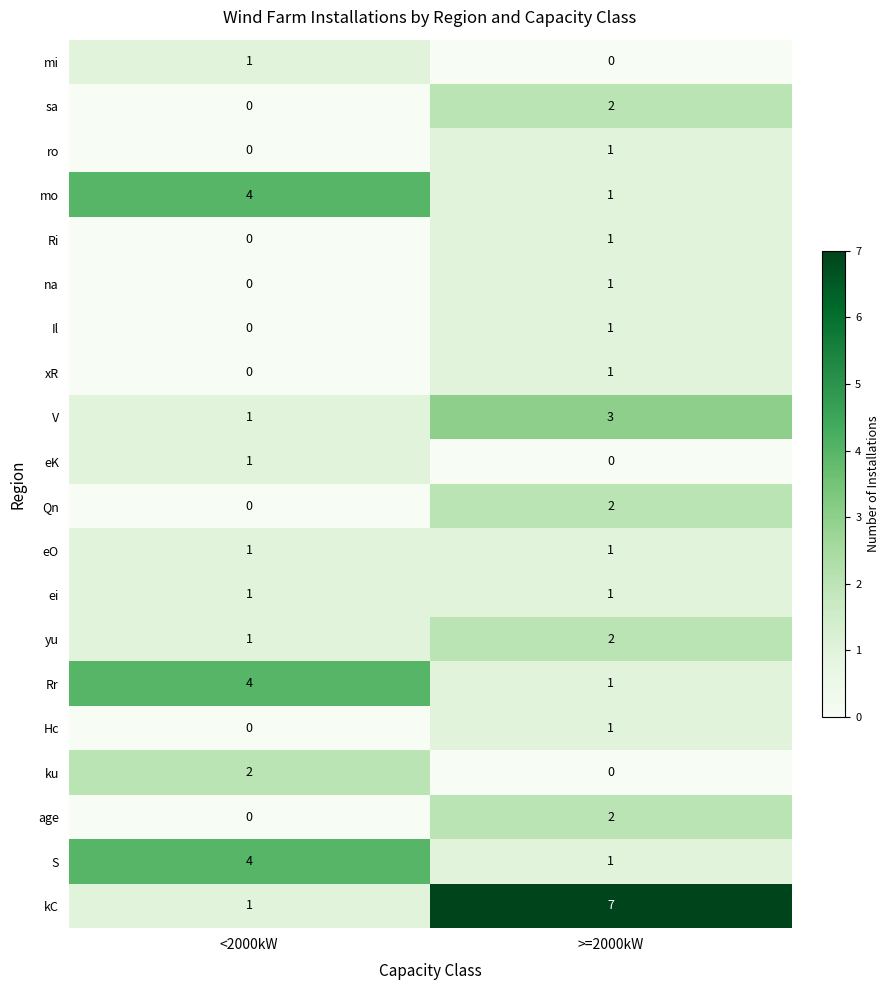

What is the difference between the maximum and minimum values in the Rr series?

3